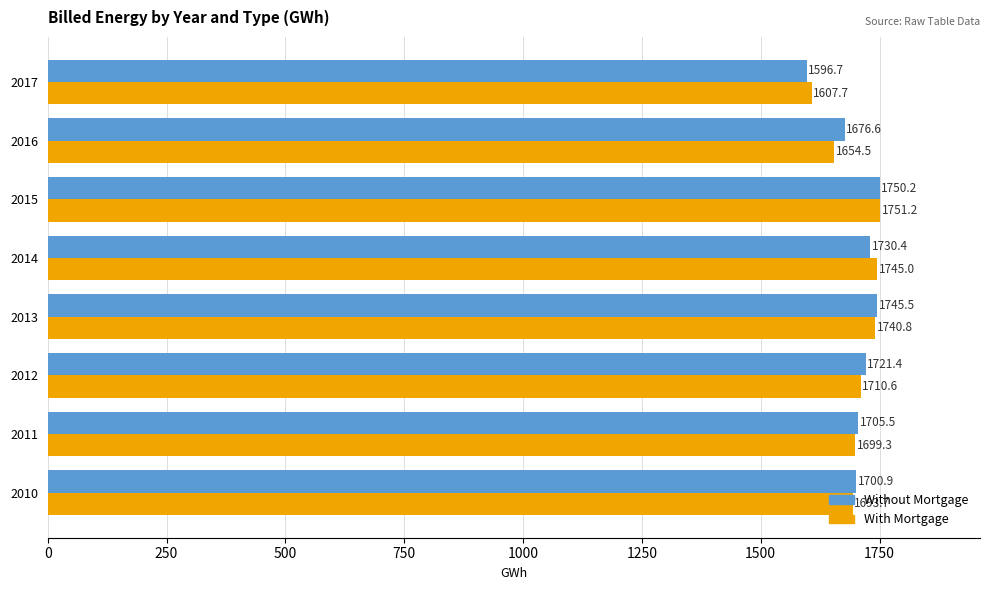

What is the minimum value shown in the chart?

1596.7